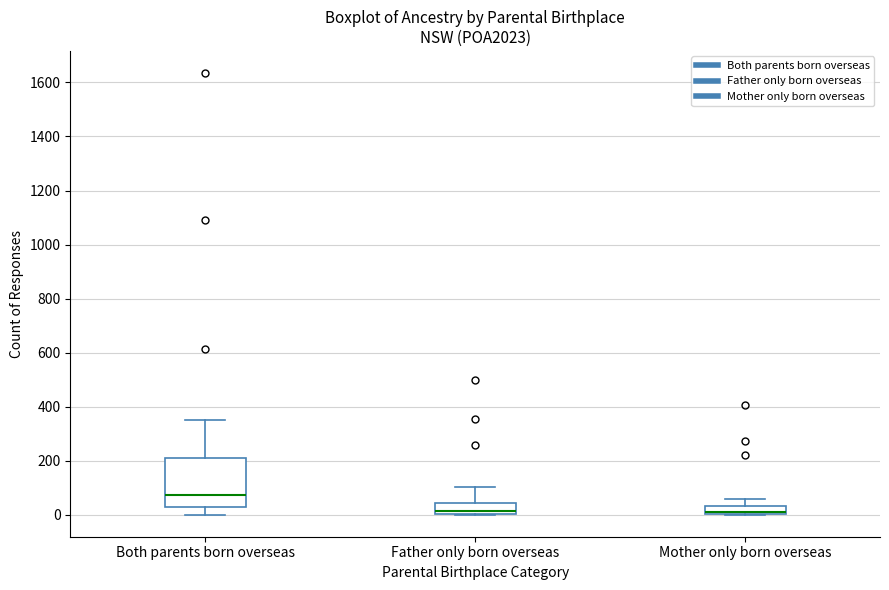

Which box is the tallest, from its lower edge to its upper edge?

Both parents born overseas